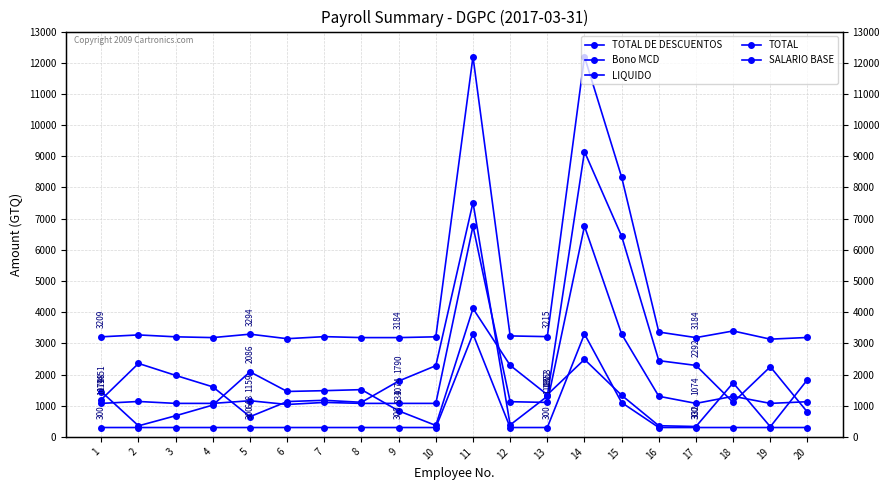

Does the chart display data point markers on the line(s)?

Yes